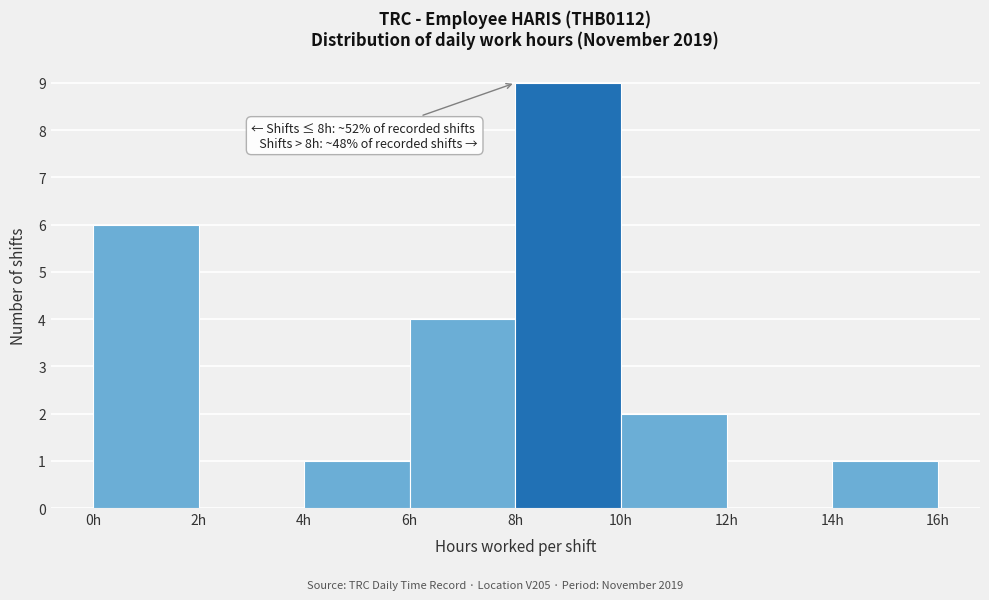

Over which range of the x-axis is the bar tallest?

8 to 10